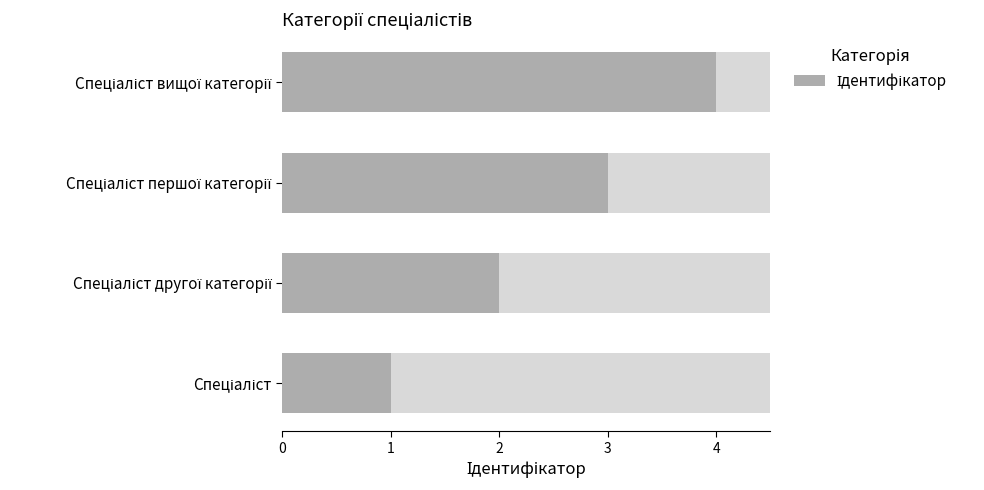

Reading left to right, transcribe all the data shown in this chart.

1	2	3	4